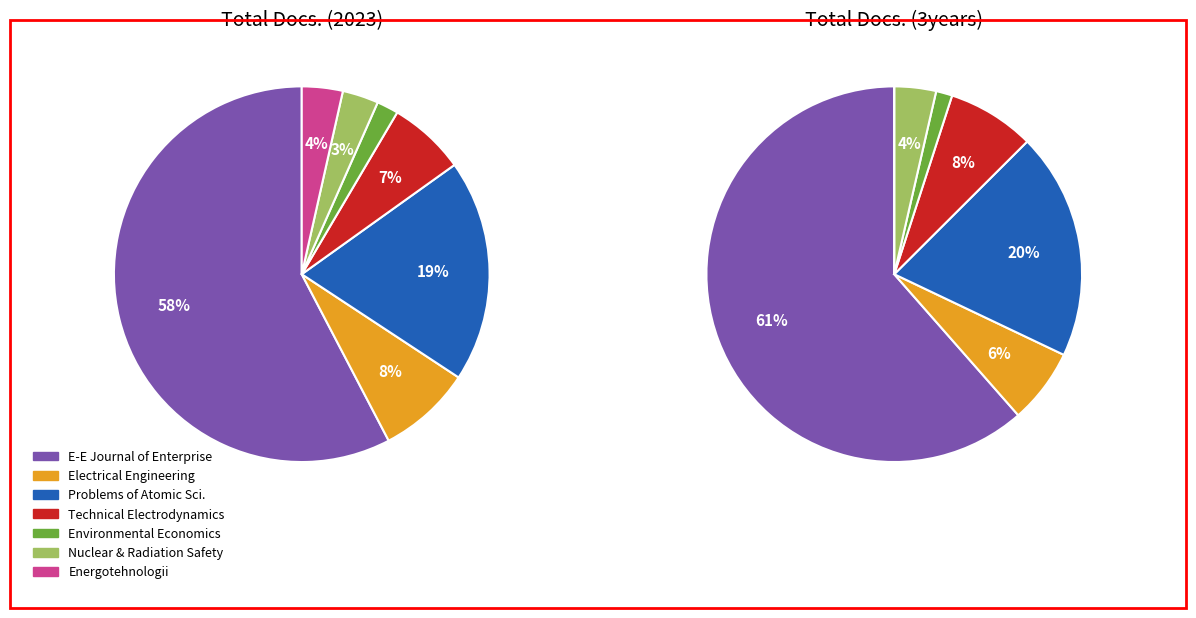

How many slices are in this pie chart?

7